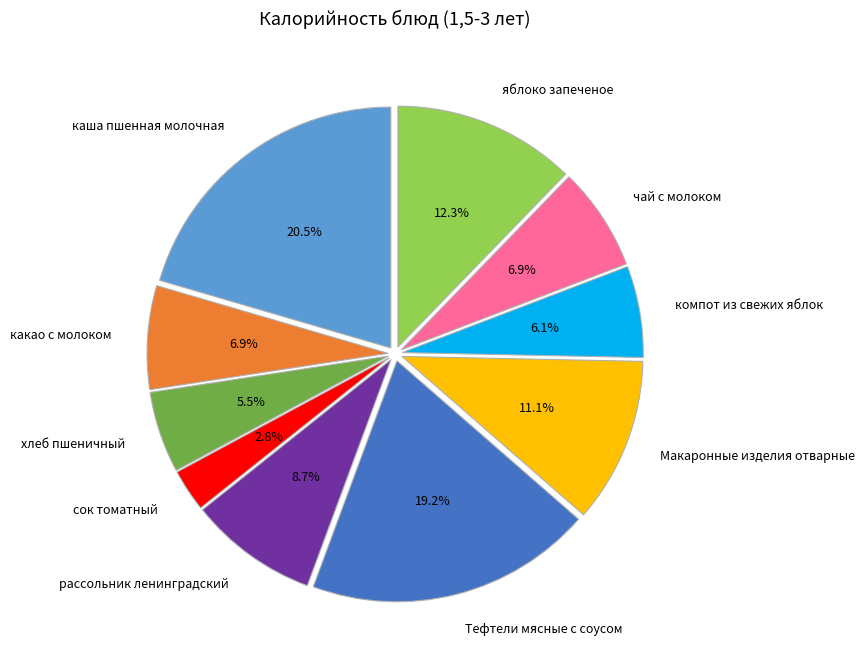

Which slice is the largest?

каша пшенная молочная